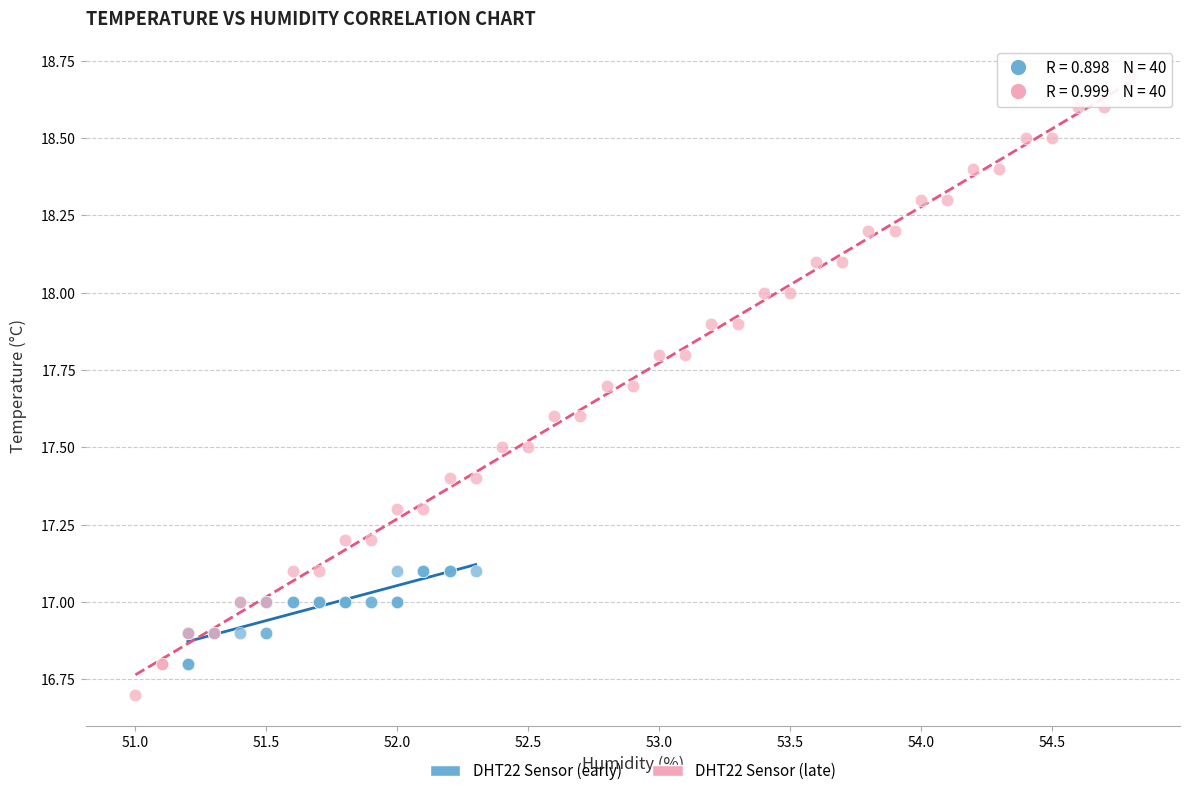

Which series reaches the minimum Y coordinate?

DHT22 Sensor (late)